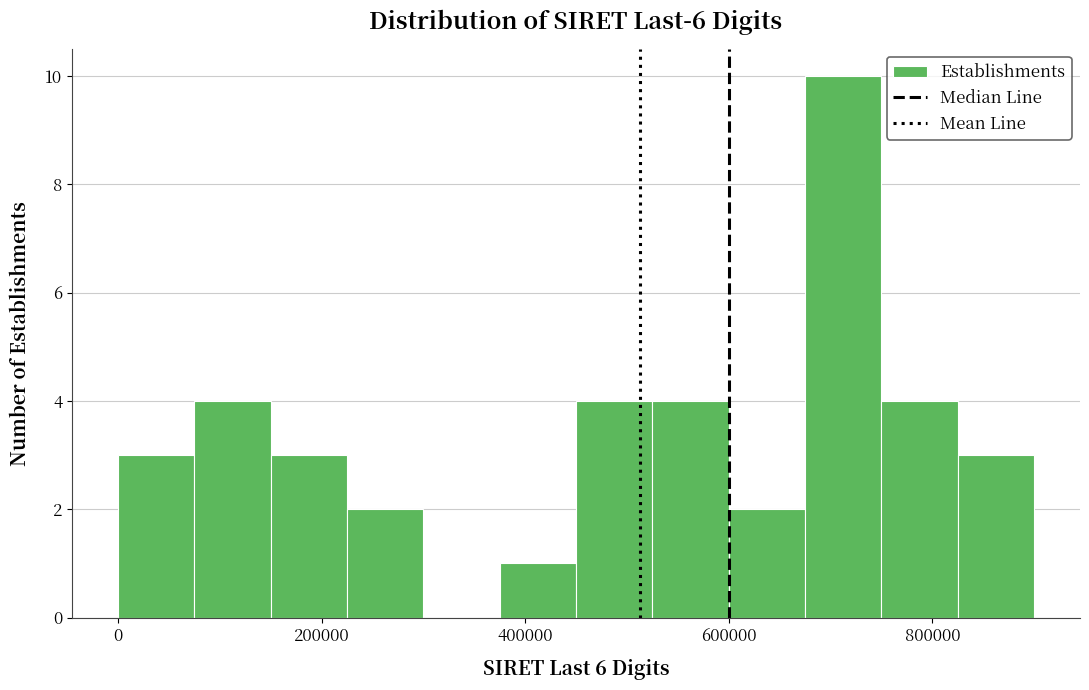

Read against the x-axis, roughly where is the centre of the tallest bar?

720000